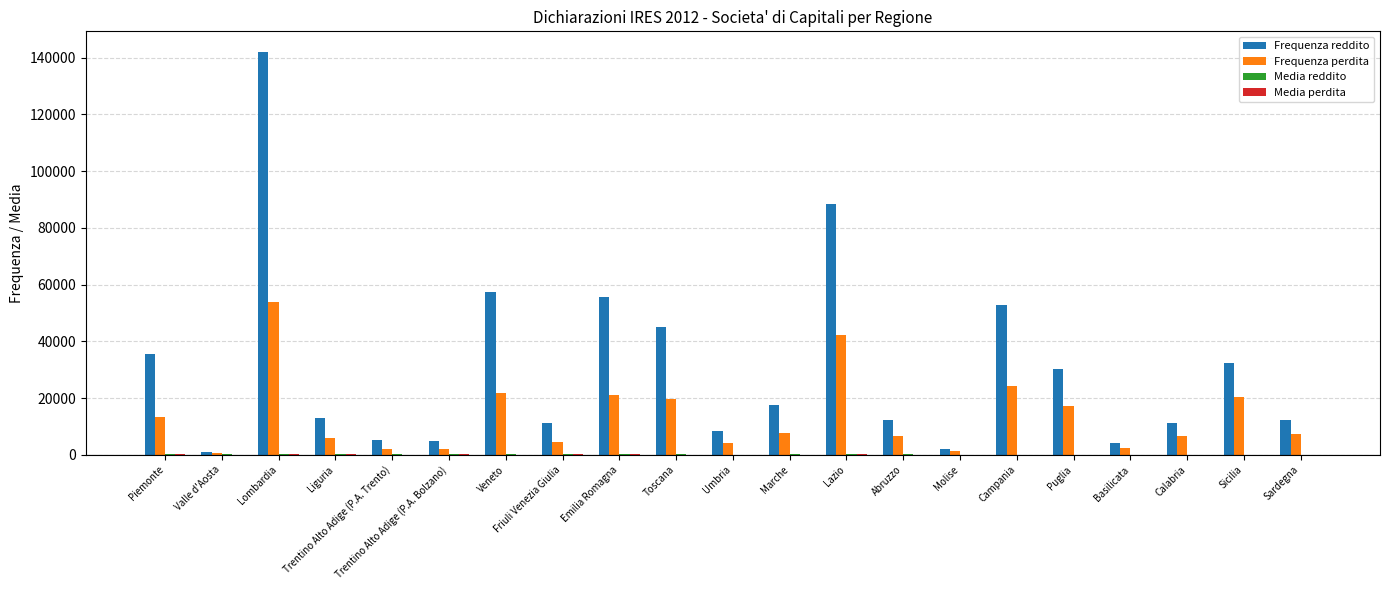

What is the maximum value for Frequenza perdita?

53889.0